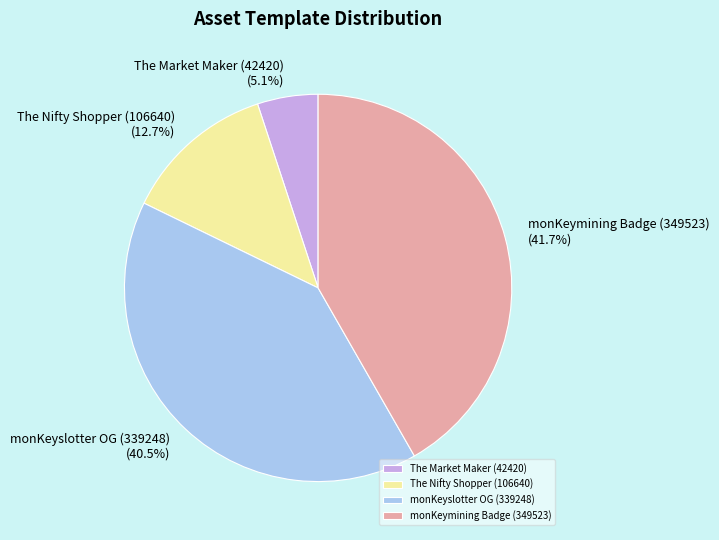

The The Nifty Shopper (106640) slice represents 19% of the pie. True or false?

False